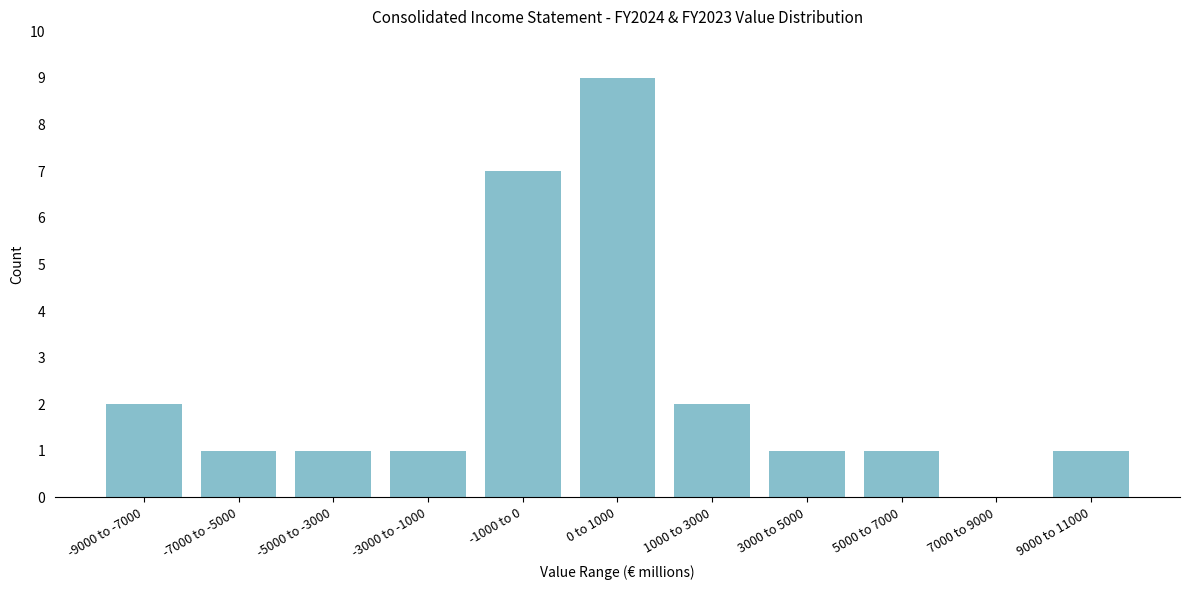

Reading left to right, list all the values displayed in this chart.

-9000 to -7000=2	-7000 to -5000=1	-5000 to -3000=1	-3000 to -1000=1	-1000 to 0=7	0 to 1000=9	1000 to 3000=2	3000 to 5000=1	5000 to 7000=1	7000 to 9000=0	9000 to 11000=1